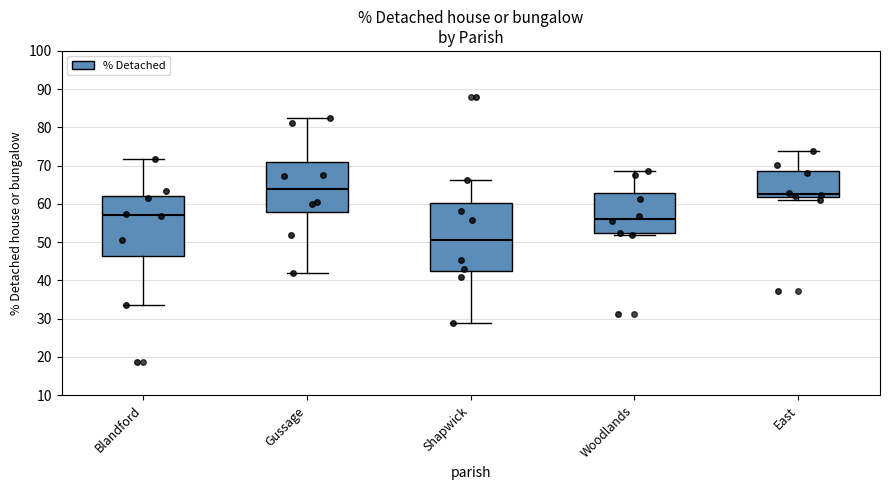

Which box is the tallest, from its lower edge to its upper edge?

Shapwick